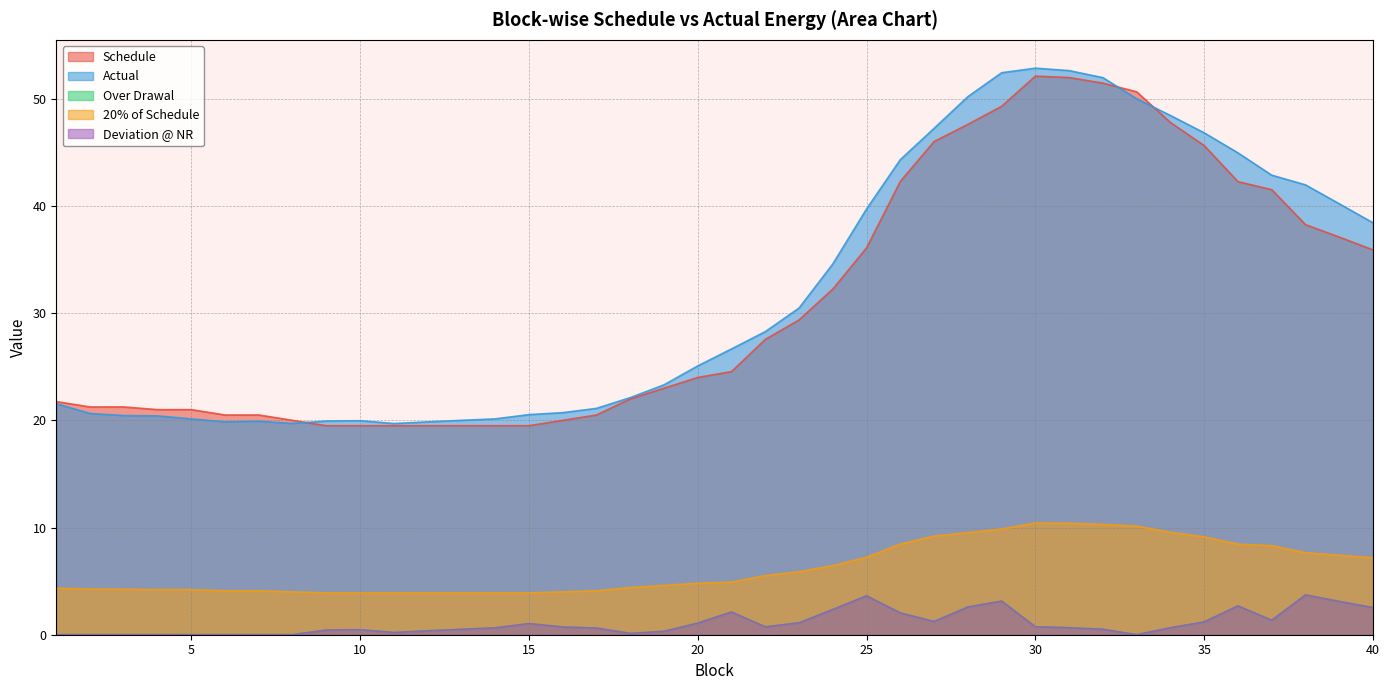

Where is the first local maximum for Actual?

7